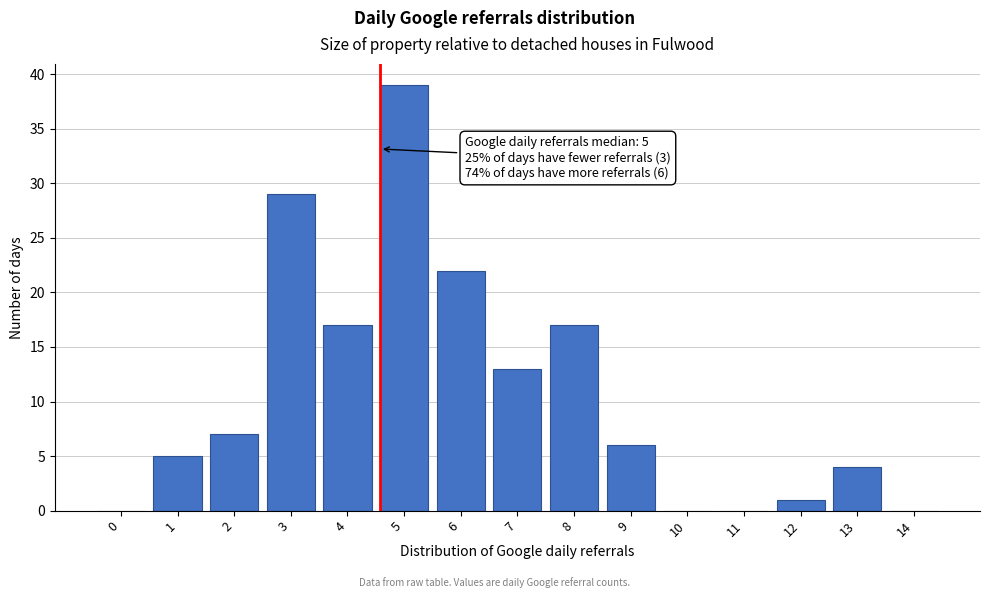

Reading right to left, transcribe all the data shown in this chart.

14=0	13=4	12=1	11=0	10=0	9=6	8=17	7=13	6=22	5=39	4=17	3=29	2=7	1=5	0=0